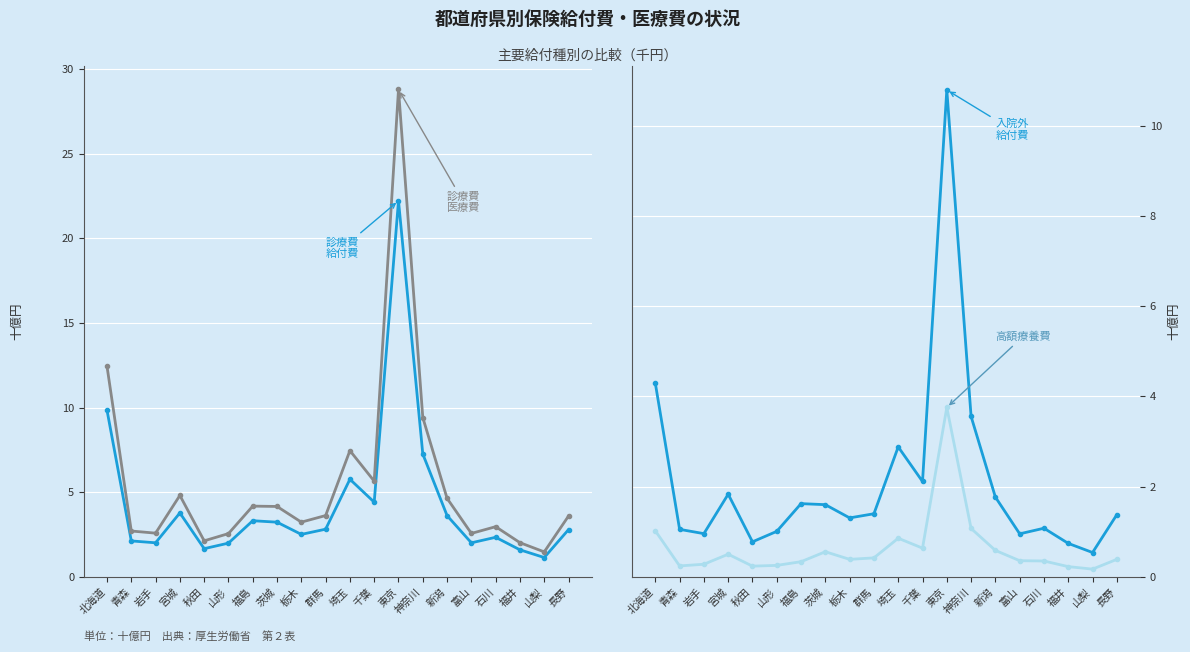

Is it true that 高額療養費 equals 0.2 at 新潟?

False